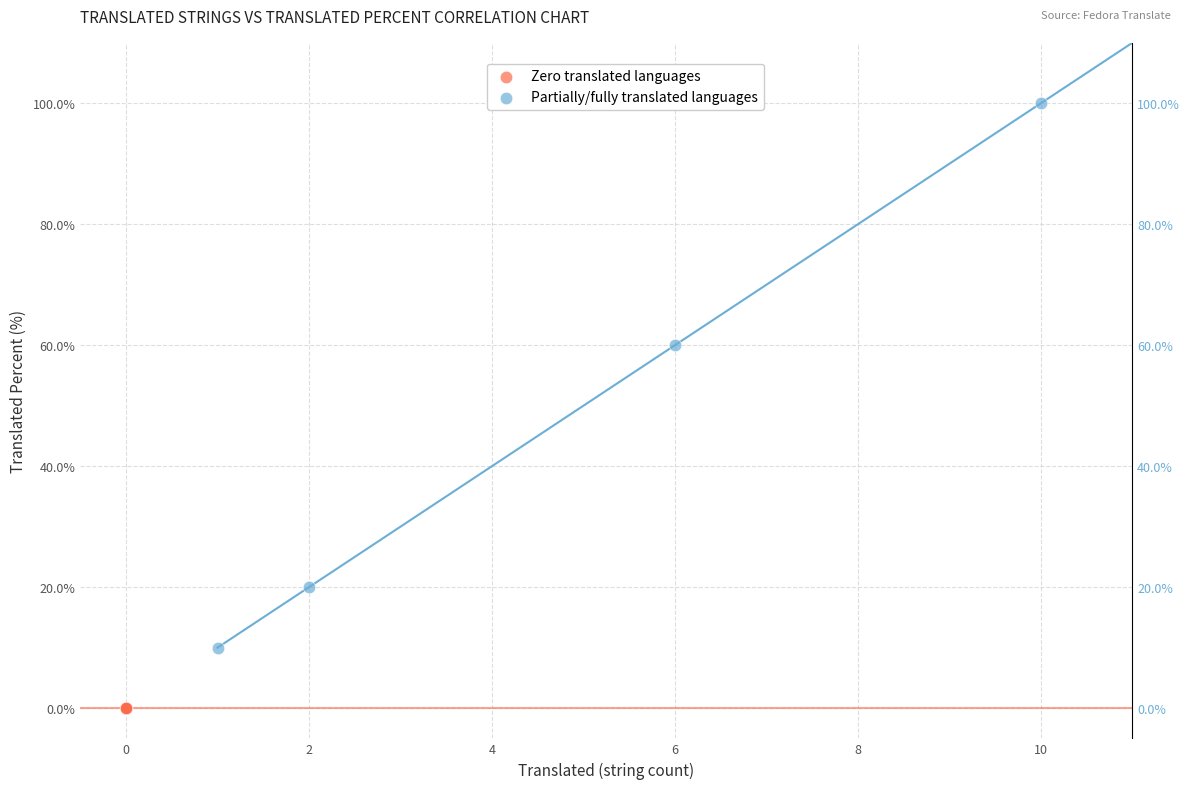

Which series reaches the minimum Y coordinate?

Zero translated languages